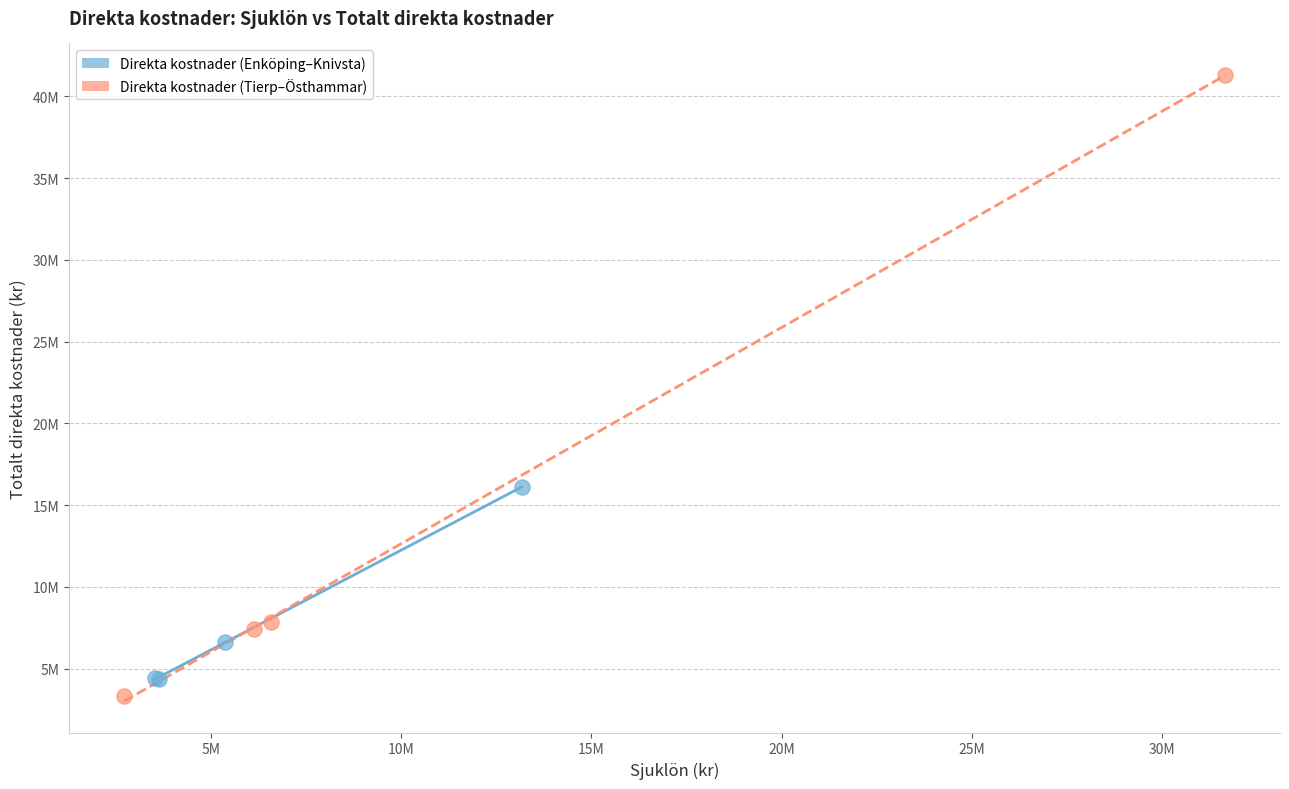

What are all the series names shown in the legend?

Direkta kostnader (Enköping–Knivsta), Direkta kostnader (Tierp–Östhammar)